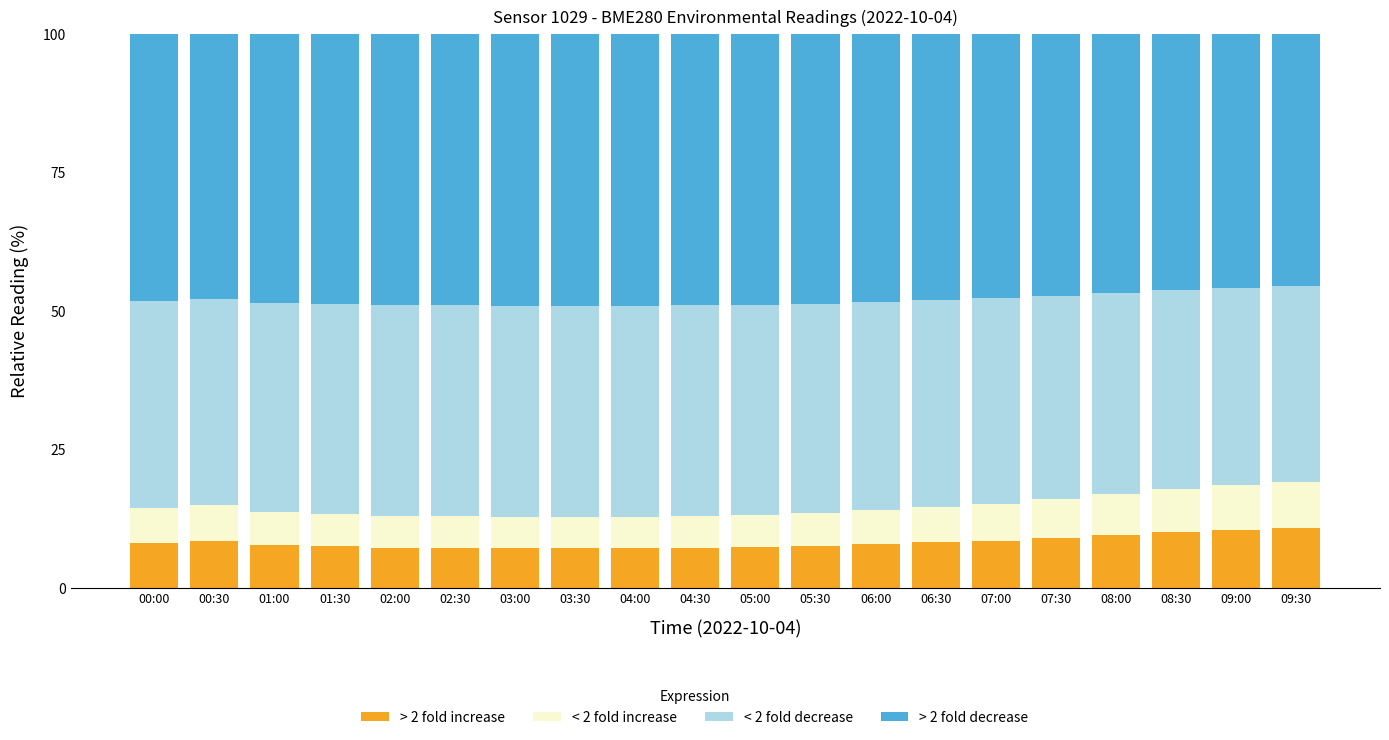

Count the number of categories in the chart.

20